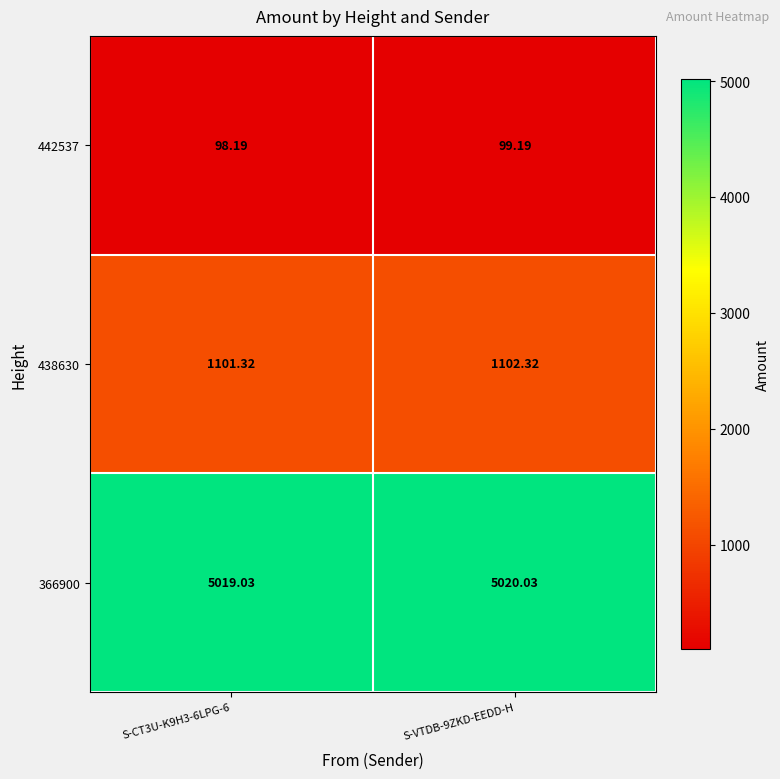

Is the value of 366900 at S-CT3U-K9H3-6LPG-6 greater than the value of 438630 at S-CT3U-K9H3-6LPG-6?

Yes